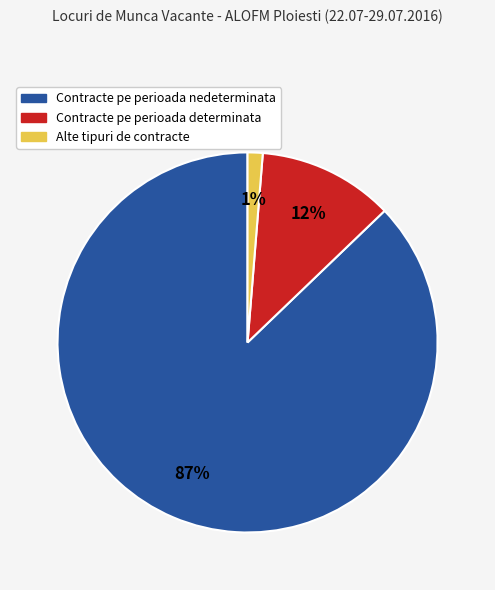

Is there any slice that represents more than half of the pie?

Yes